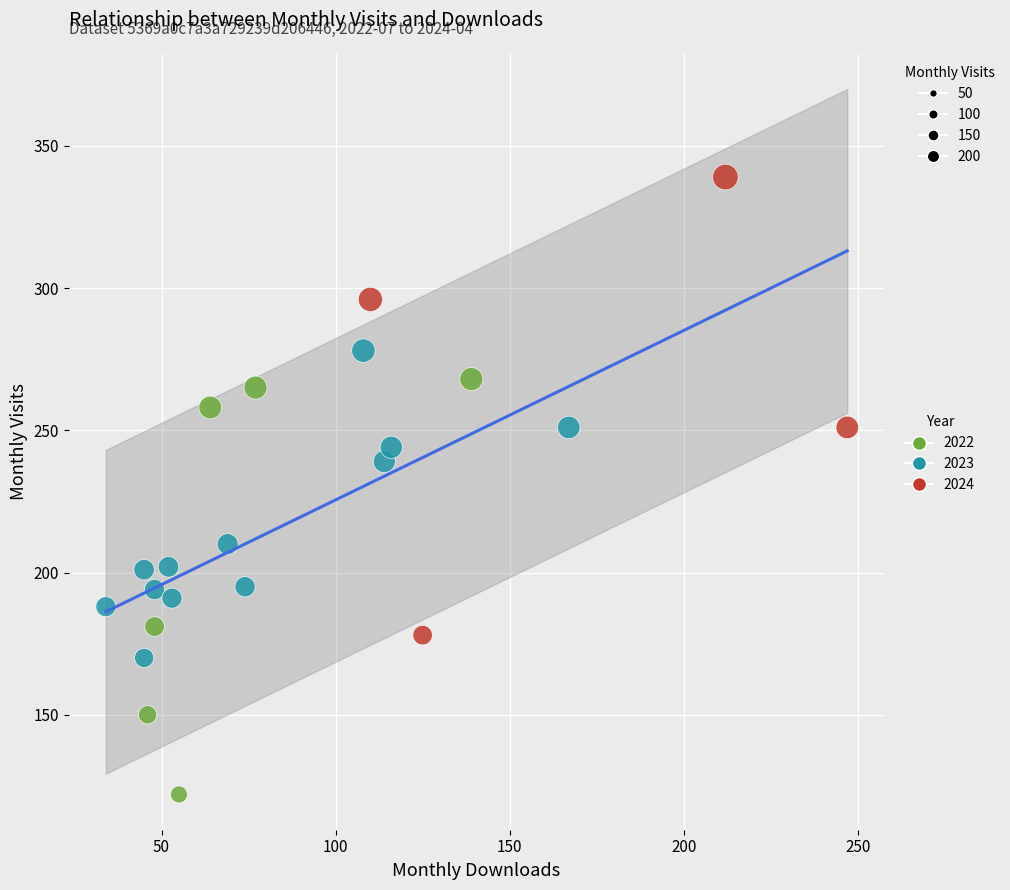

What are all the series names shown in the legend?

2022, 2023, 2024